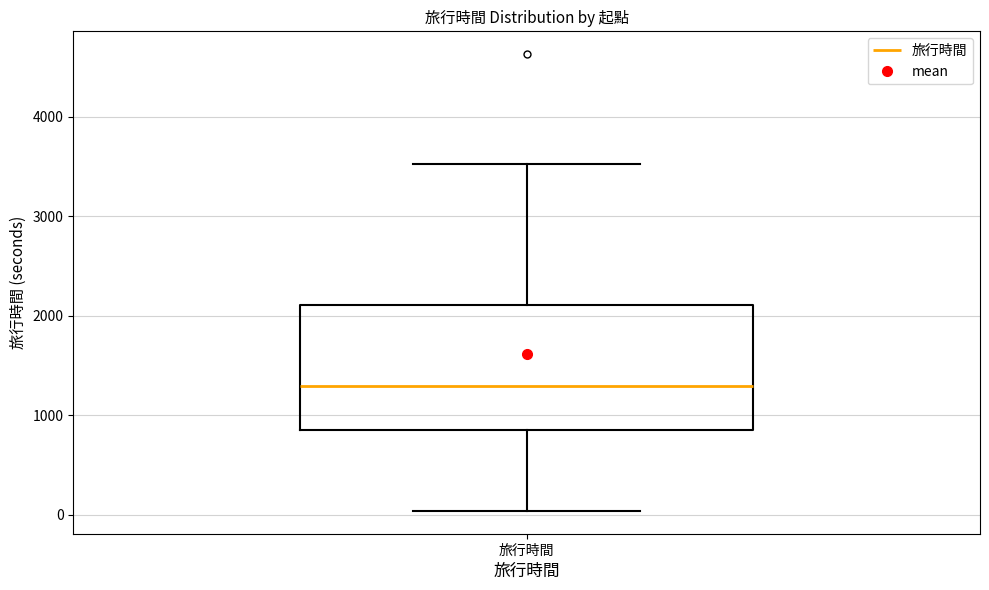

Read this box plot against the y-axis: the position of the median line, the range covered by the box, and the ends of both whiskers. The values are not printed on the chart, so give them approximately, as read against the axis.

median 1300, box 900 to 2100, whiskers 0 to 3500